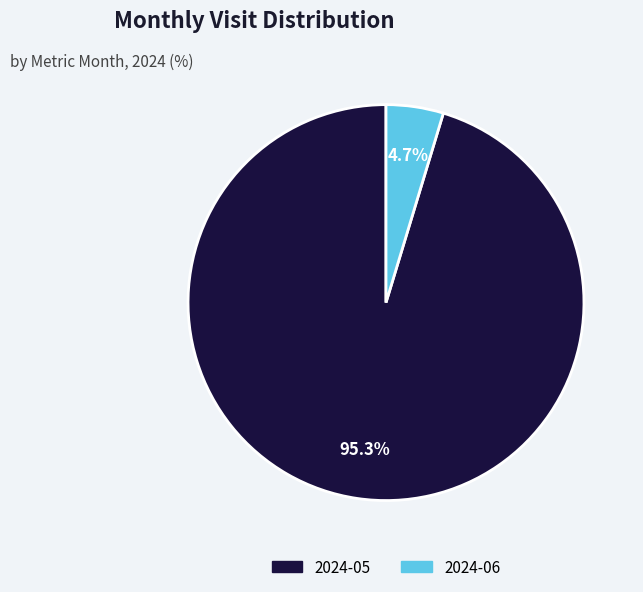

Which slice is the largest?

2024-05